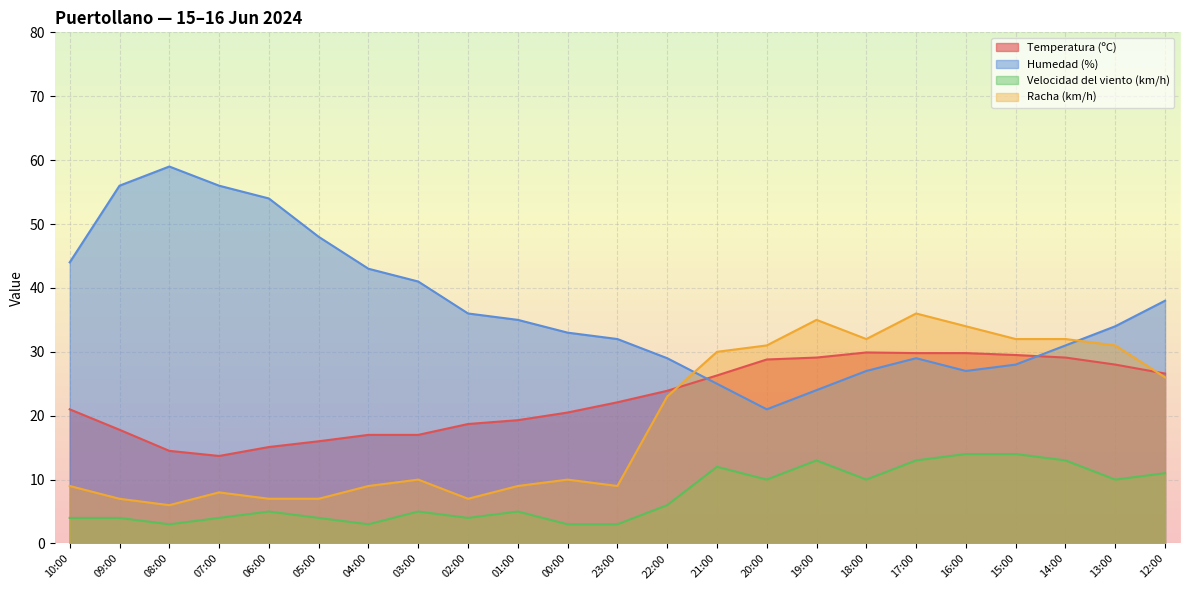

Which category has the highest value in the Temperatura (ºC) series?

18:00